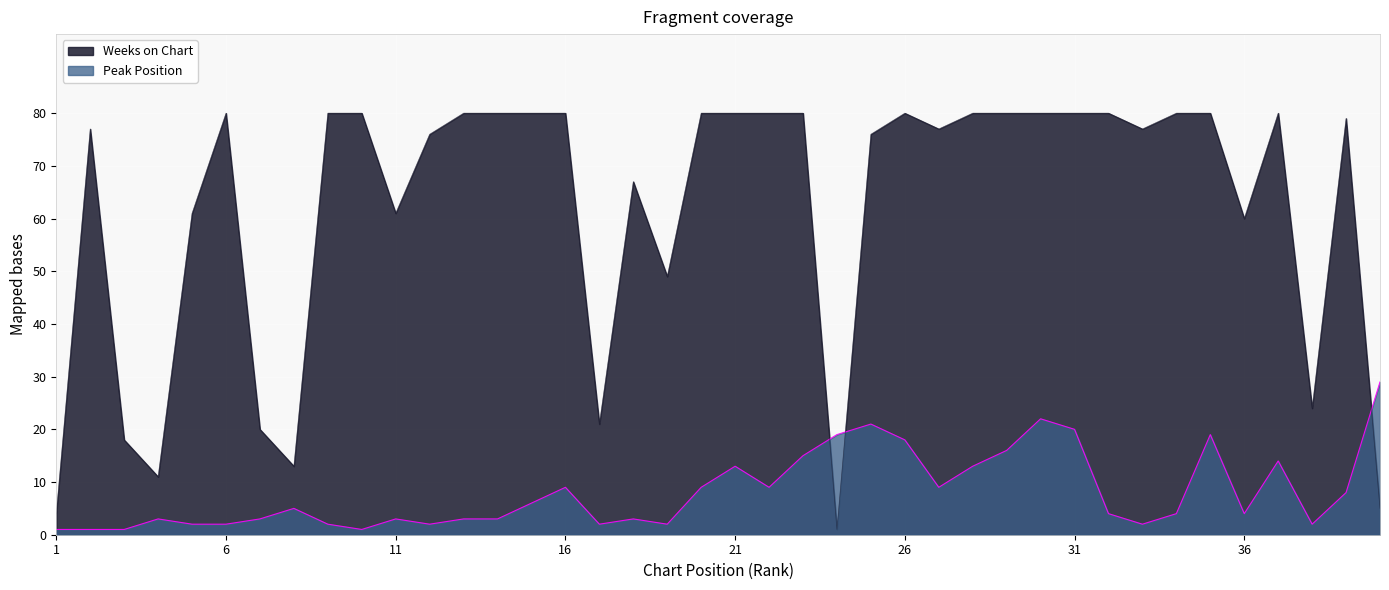

How many lines are shown in the chart?

2